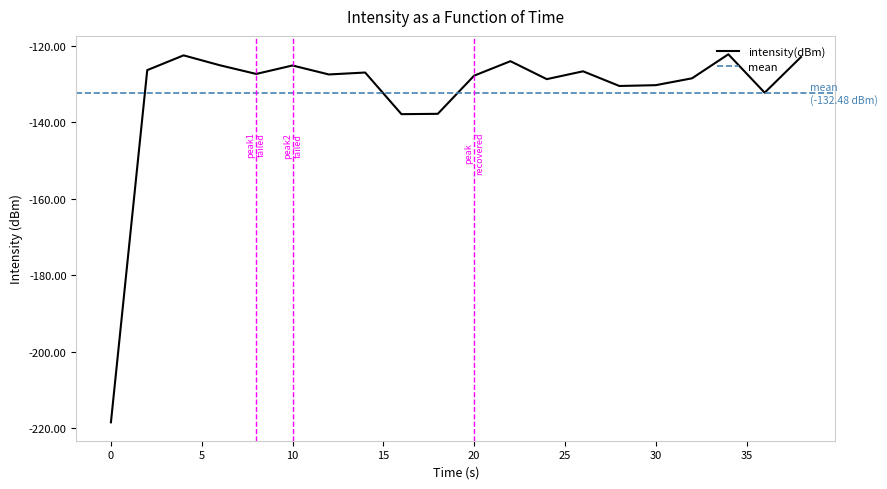

List the labels in order of value, smallest first.

0, 16, 18, 36, 28, 30, 24, 32, 20, 12, 8, 14, 26, 2, 10, 6, 22, 38, 4, 34